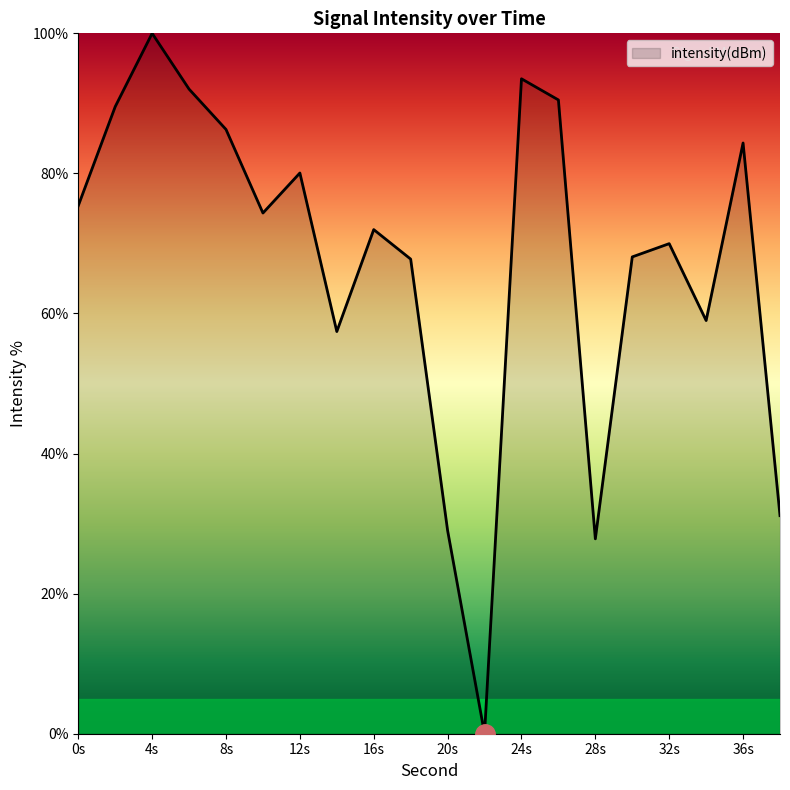

What is the greatest value displayed?

100.0